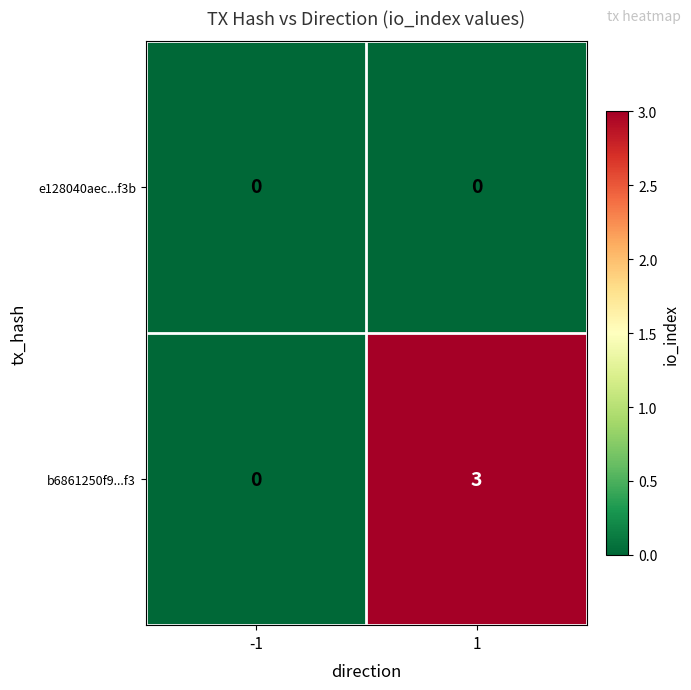

What is the sum of all b6861250f9...f3 values?

3